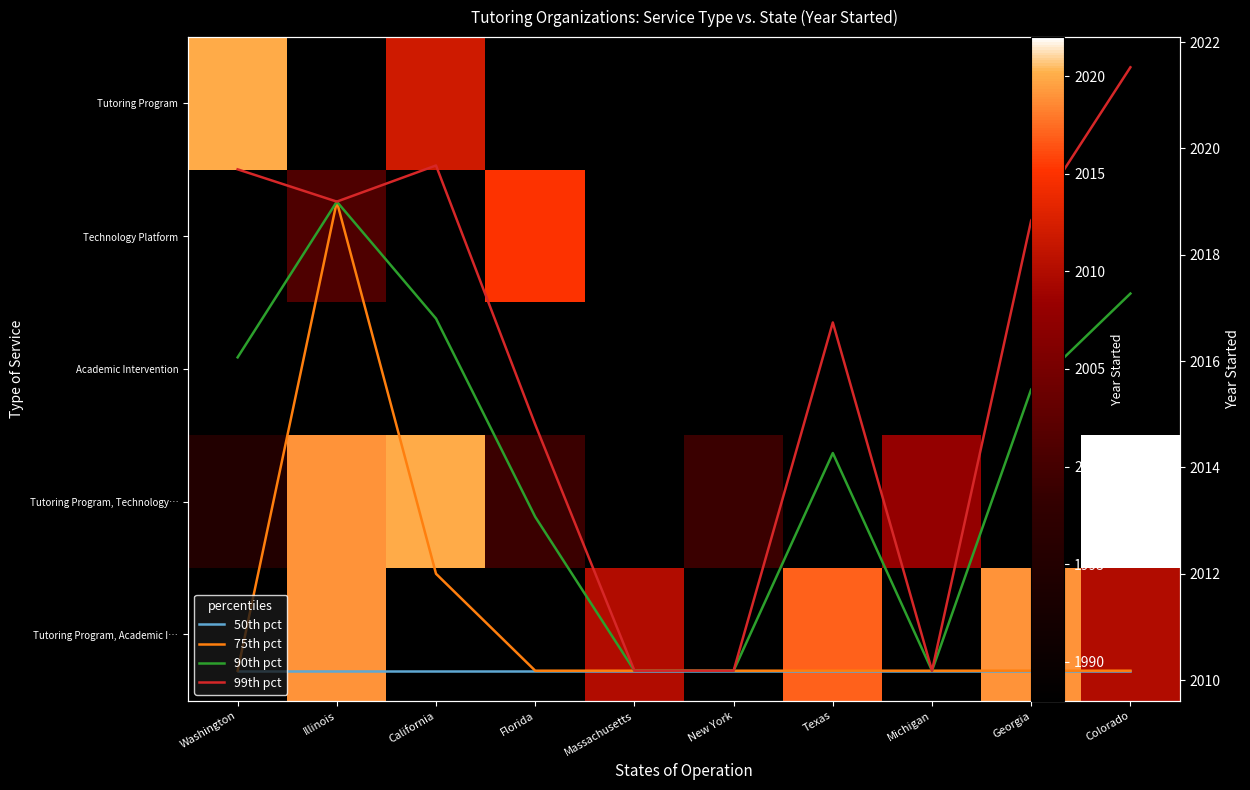

List the series in order of their overall mean, highest first.

99th pct, 90th pct, 75th pct, Tutoring Program, Technology Platform, Academic Intervention, Tutoring Program, Technology…, Tutoring Program, Academic I…, 50th pct